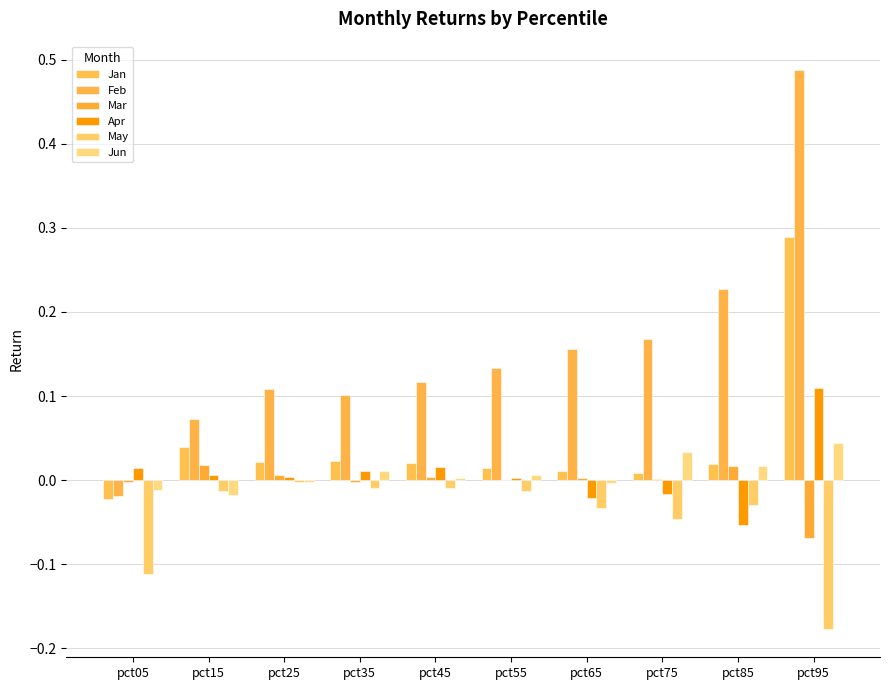

Reading right to left, transcribe all the data shown in this chart.

Jan: pct95=0.3	pct85=0.0	pct75=0.0	pct65=0.0	pct55=0.0	pct45=0.0	pct35=0.0	pct25=0.0	pct15=0.0	pct05=-0.0
Feb: pct95=0.5	pct85=0.2	pct75=0.2	pct65=0.2	pct55=0.1	pct45=0.1	pct35=0.1	pct25=0.1	pct15=0.1	pct05=-0.0
Mar: pct95=-0.1	pct85=0.0	pct75=0.0	pct65=0.0	pct55=0.0	pct45=0.0	pct35=-0.0	pct25=0.0	pct15=0.0	pct05=-0.0
Apr: pct95=0.1	pct85=-0.1	pct75=-0.0	pct65=-0.0	pct55=0.0	pct45=0.0	pct35=0.0	pct25=0.0	pct15=0.0	pct05=0.0
May: pct95=-0.2	pct85=-0.0	pct75=-0.0	pct65=-0.0	pct55=-0.0	pct45=-0.0	pct35=-0.0	pct25=-0.0	pct15=-0.0	pct05=-0.1
Jun: pct95=0.0	pct85=0.0	pct75=0.0	pct65=-0.0	pct55=0.0	pct45=0.0	pct35=0.0	pct25=-0.0	pct15=-0.0	pct05=-0.0